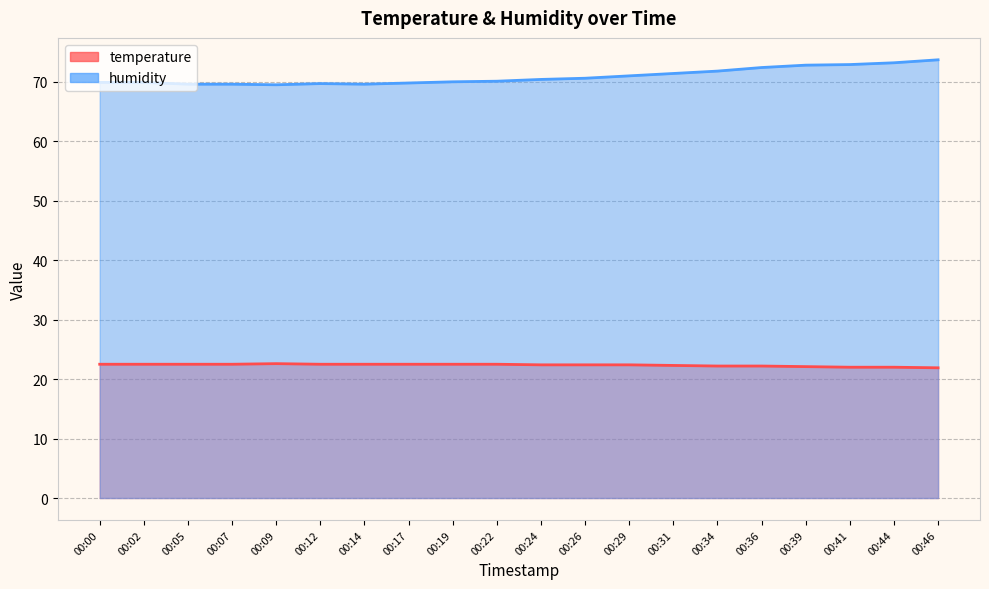

Reading left to right, what are all the values shown in this chart?

temperature: 00:00=22.5	00:02=22.5	00:05=22.5	00:07=22.5	00:09=22.6	00:12=22.5	00:14=22.5	00:17=22.5	00:19=22.5	00:22=22.5	00:24=22.4	00:26=22.4	00:29=22.4	00:31=22.3	00:34=22.2	00:36=22.2	00:39=22.1	00:41=22.0	00:44=22.0	00:46=21.9
humidity: 00:00=69.9	00:02=69.9	00:05=69.6	00:07=69.6	00:09=69.5	00:12=69.7	00:14=69.6	00:17=69.8	00:19=70.0	00:22=70.1	00:24=70.4	00:26=70.6	00:29=71.0	00:31=71.4	00:34=71.8	00:36=72.4	00:39=72.8	00:41=72.9	00:44=73.2	00:46=73.7